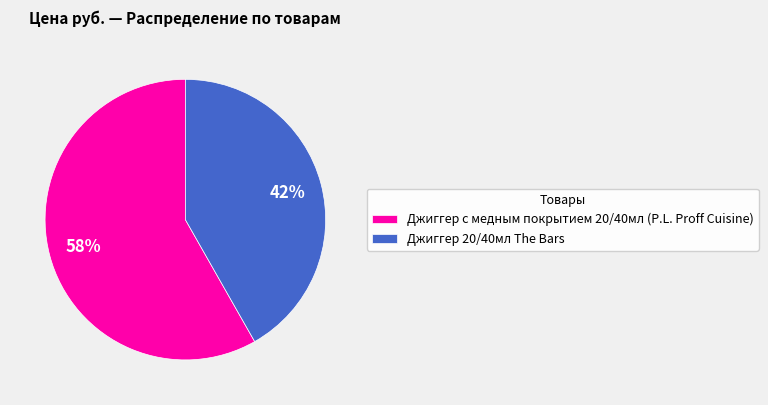

To the nearest percent, what portion does Джиггер 20/40мл The Bars represent?

42%